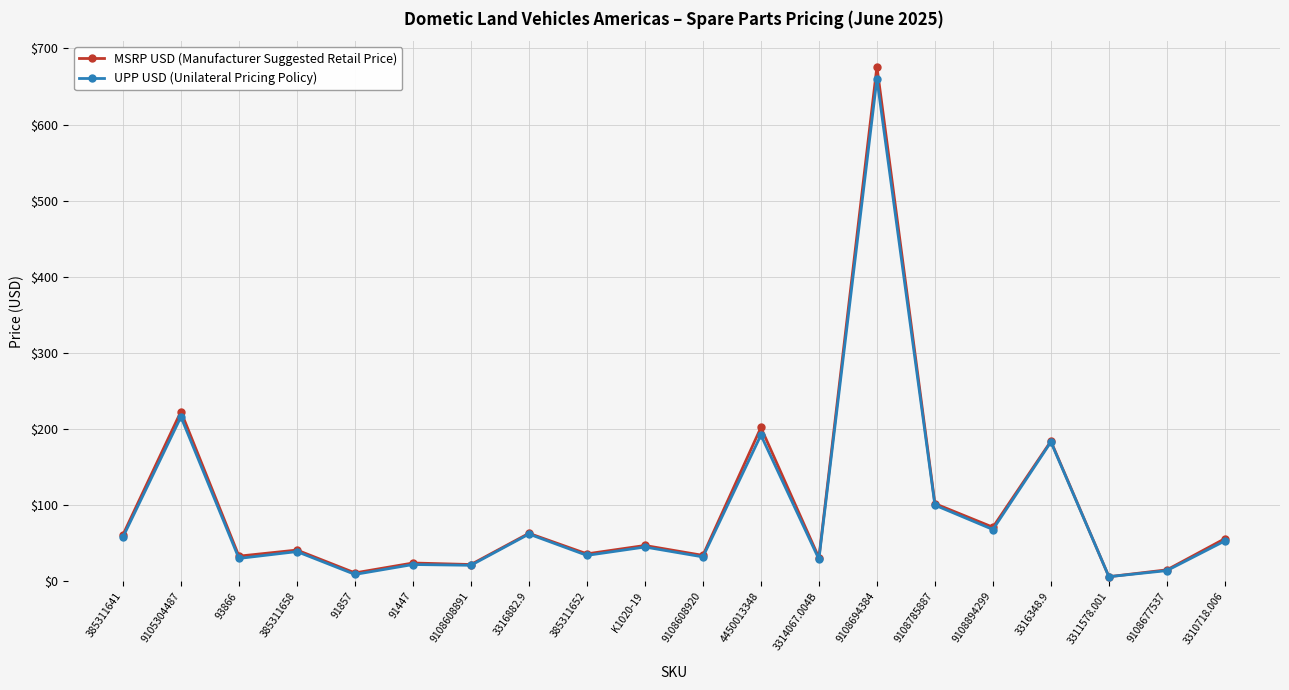

Read the UPP USD (Unilateral Pricing Policy) value at 3316348.9.

183.0